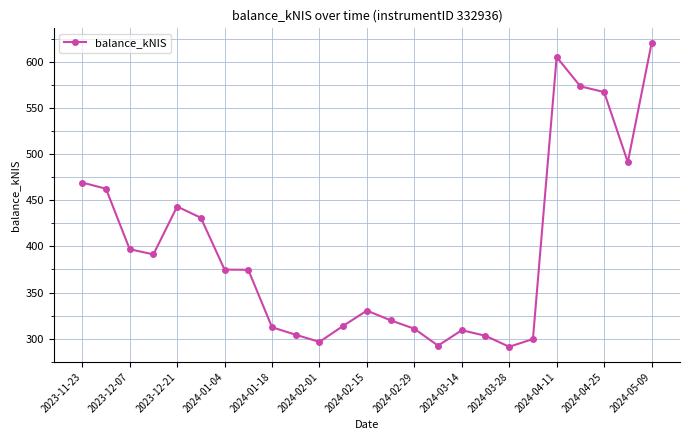

True or false: the data has more than 1 interior local peaks.

True